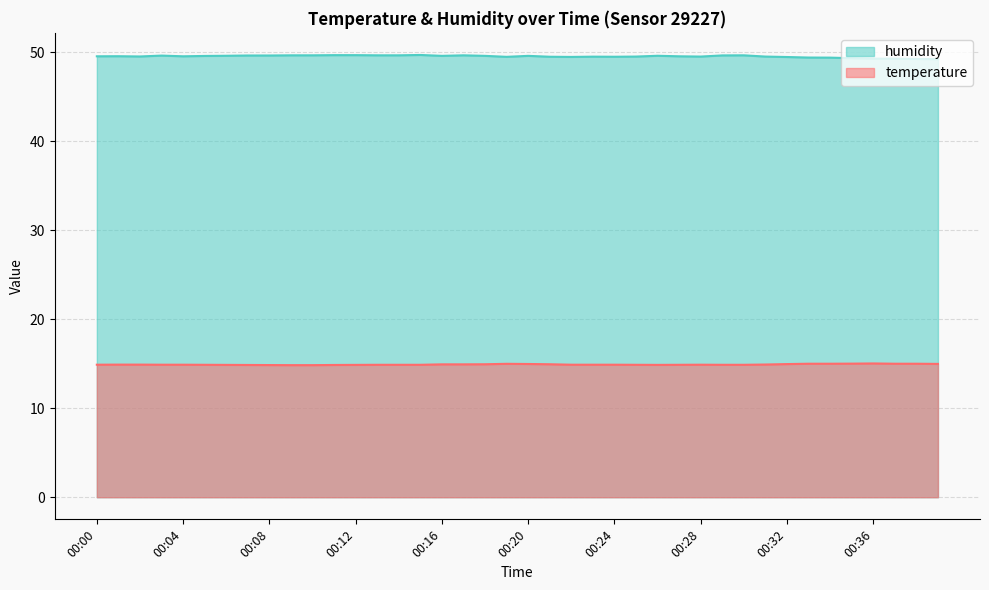

True or false: temperature has more than 2 interior local peaks.

True